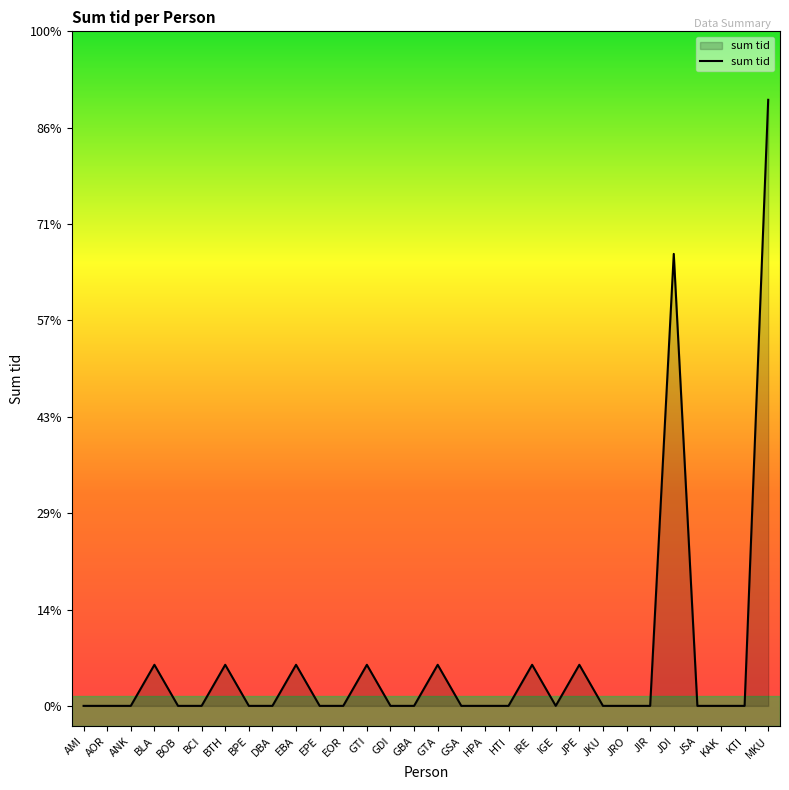

True or false: there are more than 0 points higher than both neighbors.

True